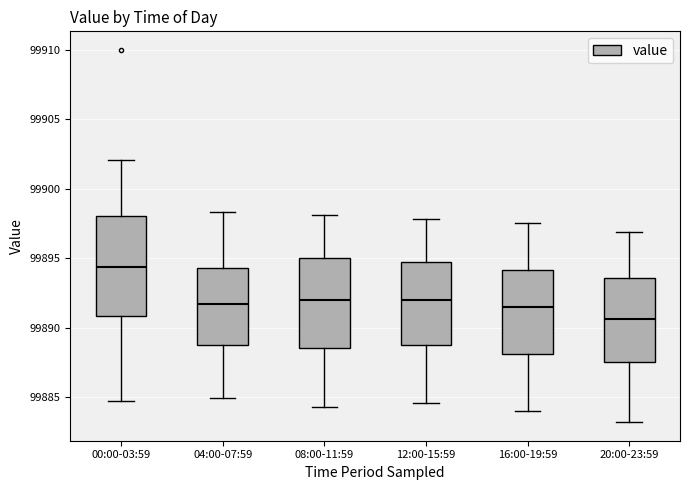

Reading left to right, transcribe this box plot: for each box, give where its median line is, the range the box spans, and where its two whiskers end, as read against the y-axis. The values are not printed on the chart, so give them approximately, as read against the axis.

00:00-03:59: median 99894.5, box 99891.0 to 99898.0, whiskers 99884.5 to 99902.0
04:00-07:59: median 99891.5, box 99889.0 to 99894.5, whiskers 99885.0 to 99898.5
08:00-11:59: median 99892.0, box 99888.5 to 99895.0, whiskers 99884.5 to 99898.0
12:00-15:59: median 99892.0, box 99889.0 to 99894.5, whiskers 99884.5 to 99898.0
16:00-19:59: median 99891.5, box 99888.0 to 99894.0, whiskers 99884.0 to 99897.5
20:00-23:59: median 99890.5, box 99887.5 to 99893.5, whiskers 99883.0 to 99897.0